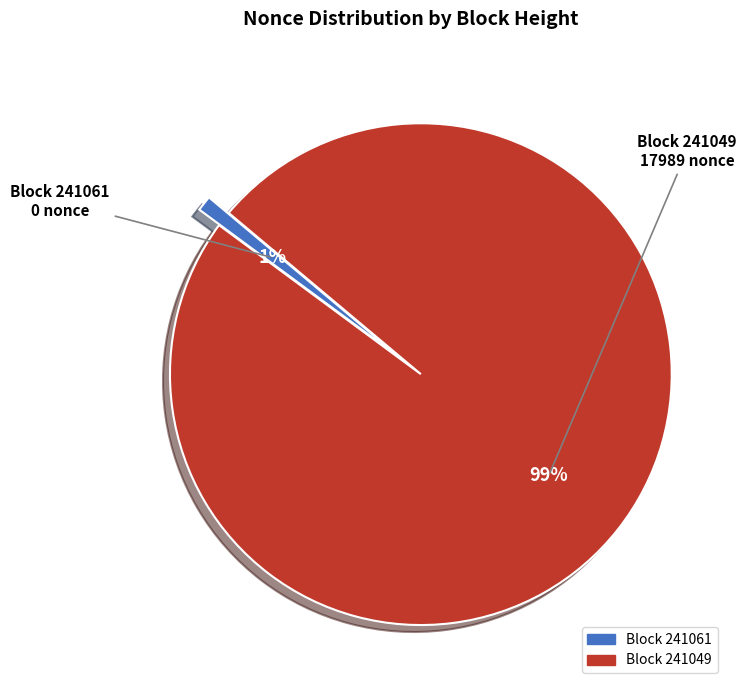

Is there any slice that represents more than half of the pie?

Yes